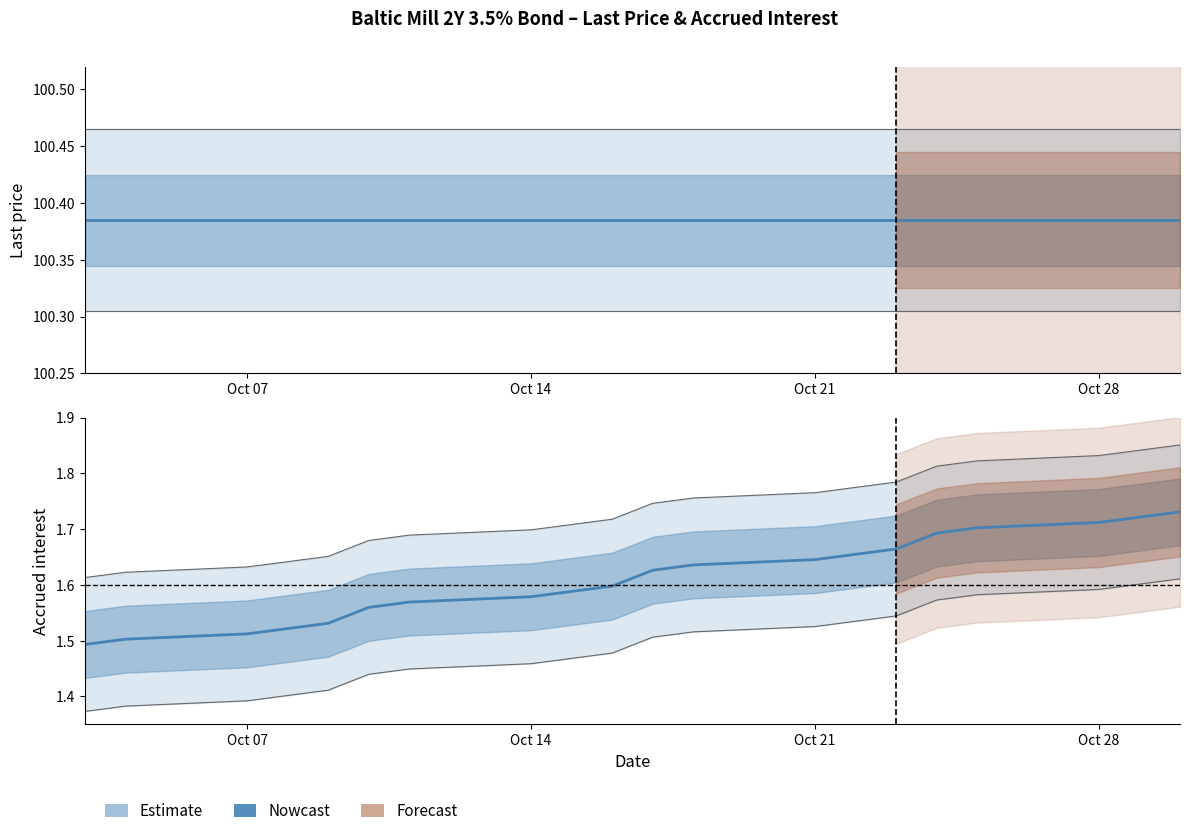

How many categories are shown in the chart?

20